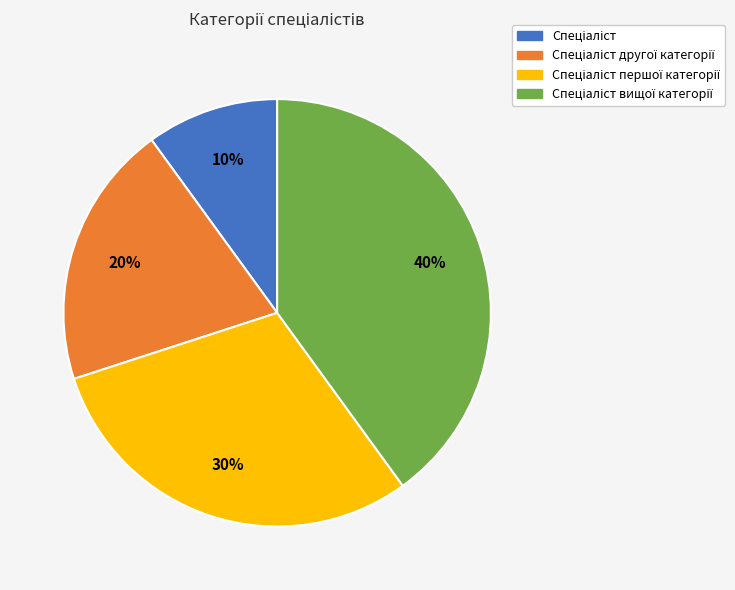

Is there a majority slice in this chart?

No